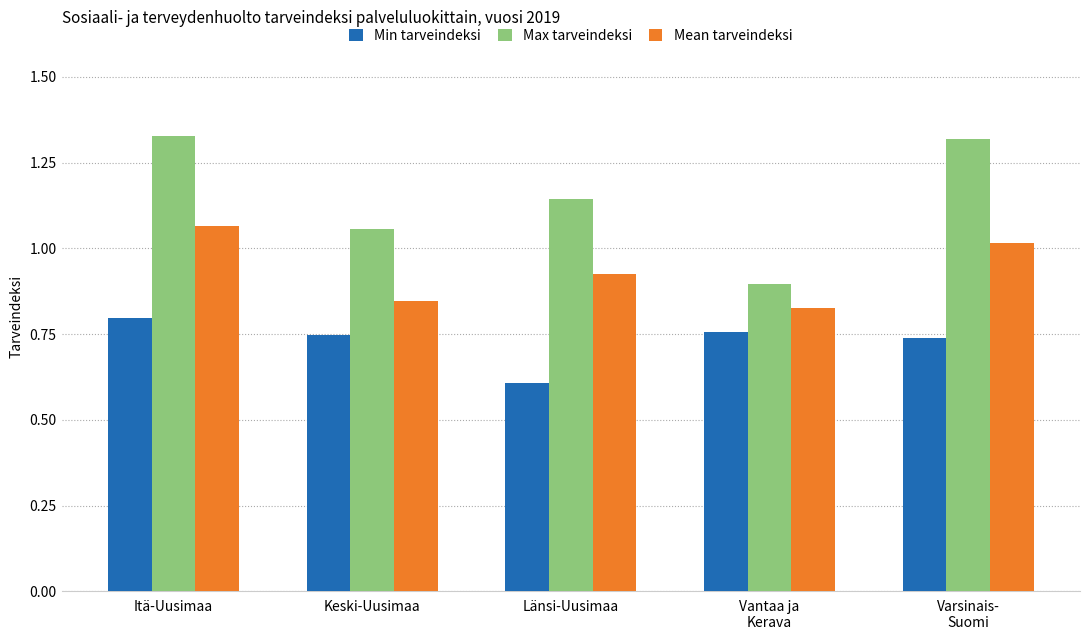

How many Max tarveindeksi values are between 1 and 2?

4